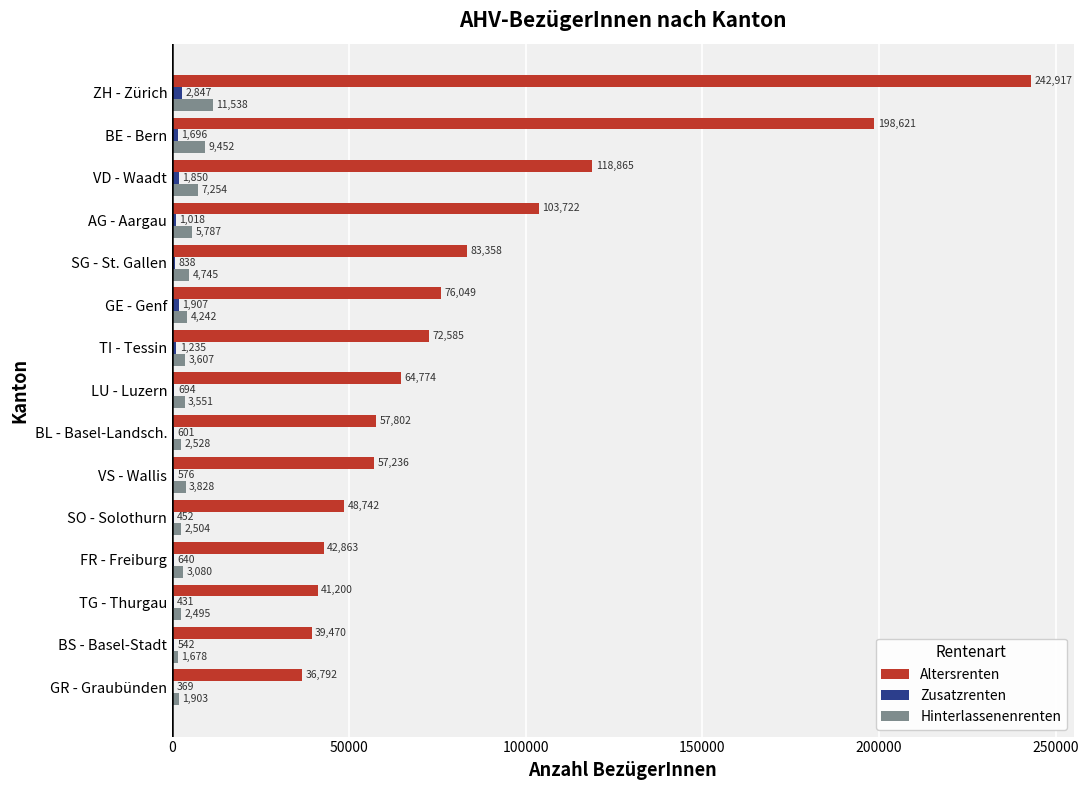

At which category is the sum across all series the highest?

ZH - Zürich